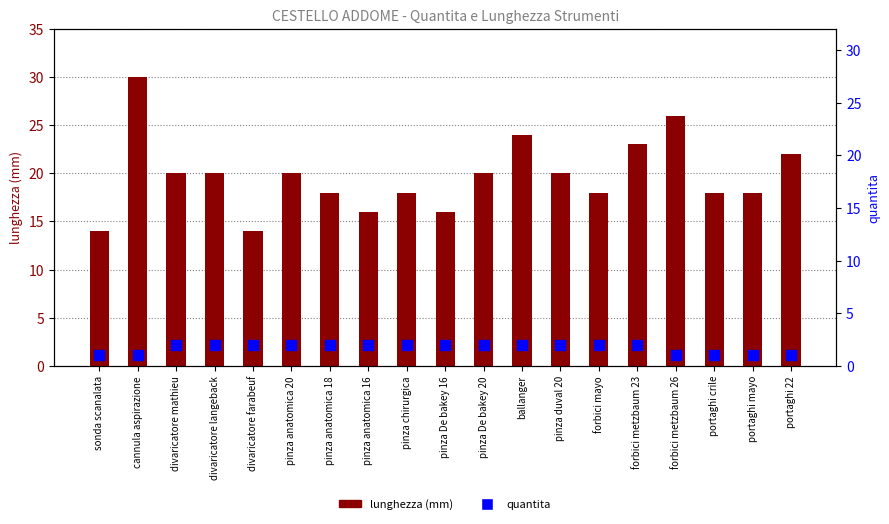

What are all the series names shown in the legend?

lunghezza (mm), quantita